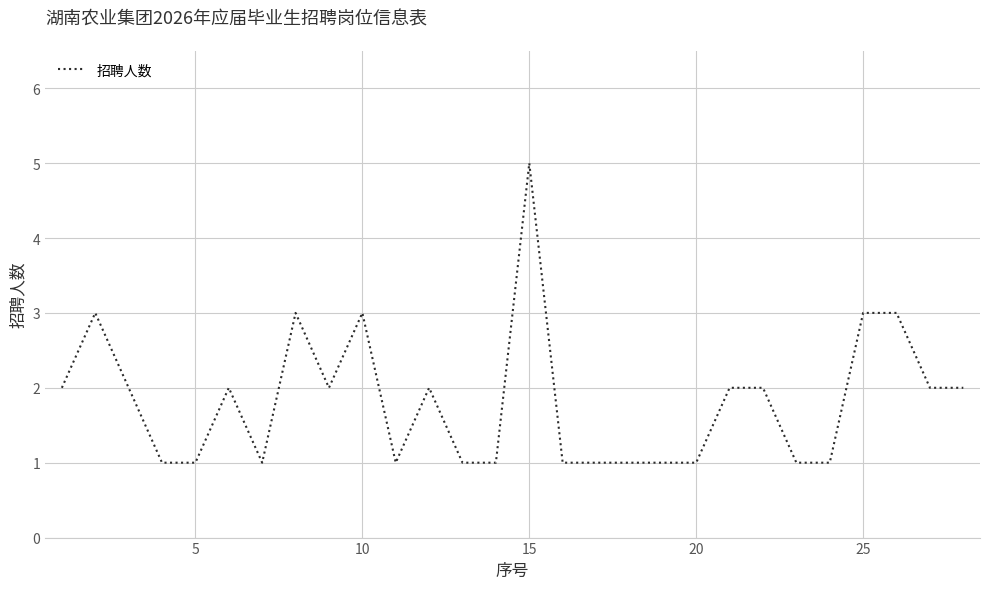

What is the difference between the second highest and second lowest values?

2